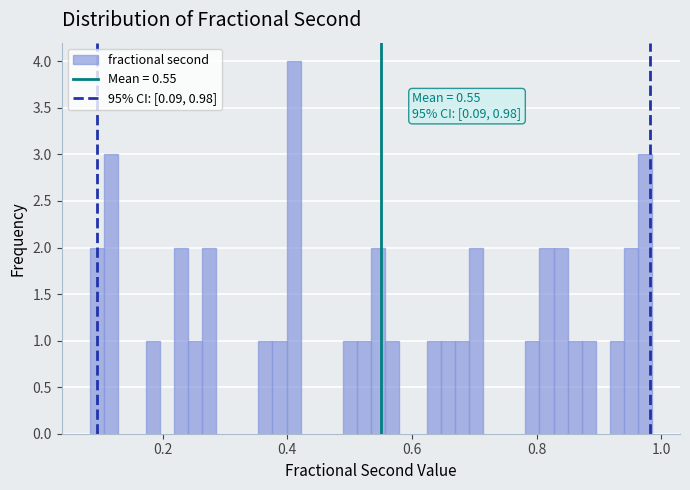

Read against the x-axis, roughly where is the centre of the tallest bar?

0.40